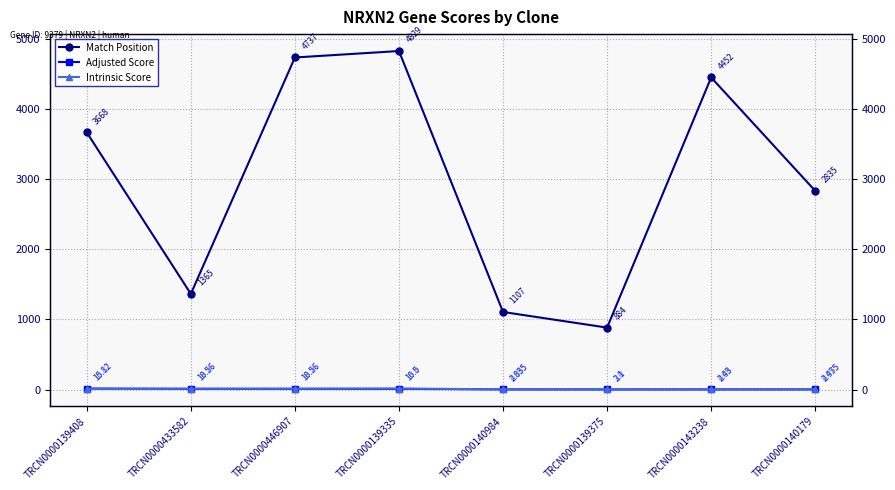

Where does the Match Position series first go above 3668?

TRCN0000446907